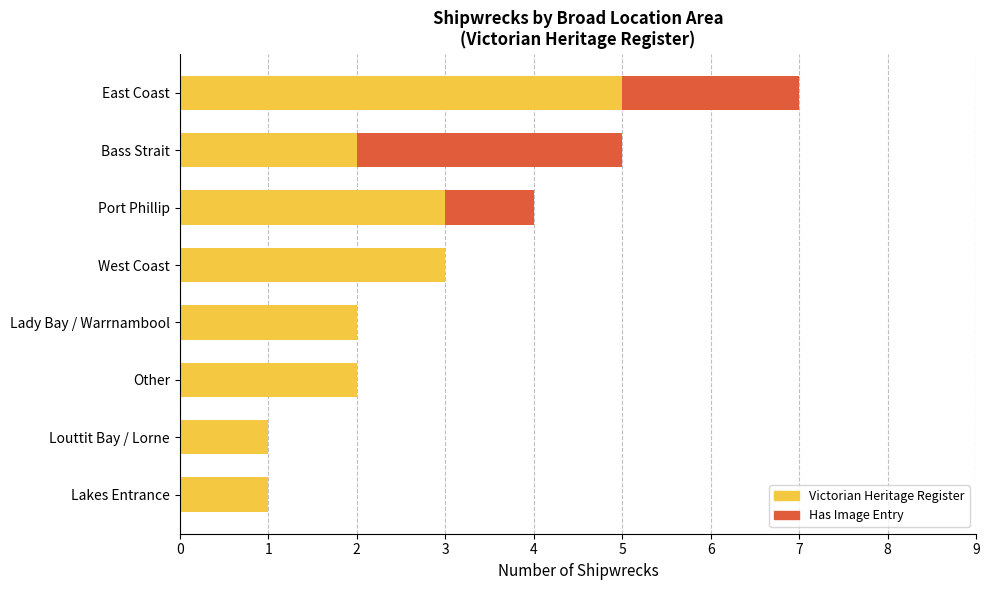

At which category is the sum across all series the highest?

East Coast